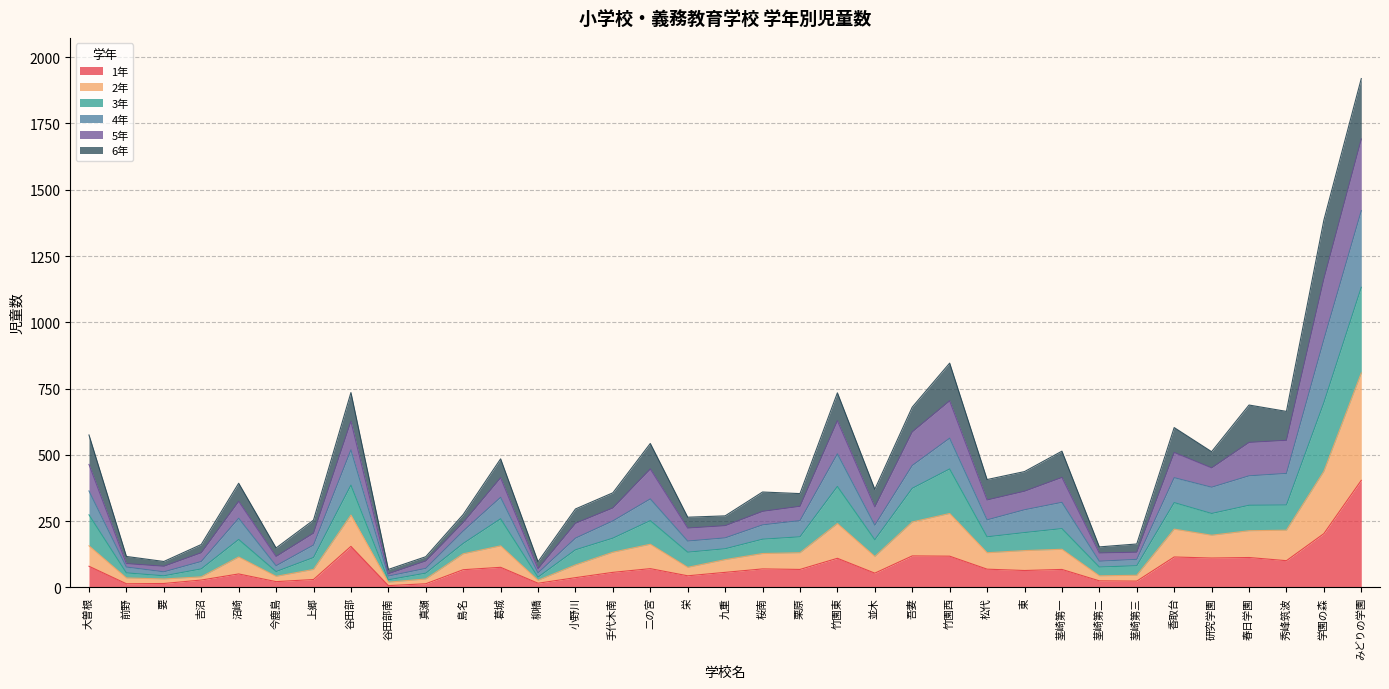

True or false: 2年 and 4年 intersect in this chart.

False